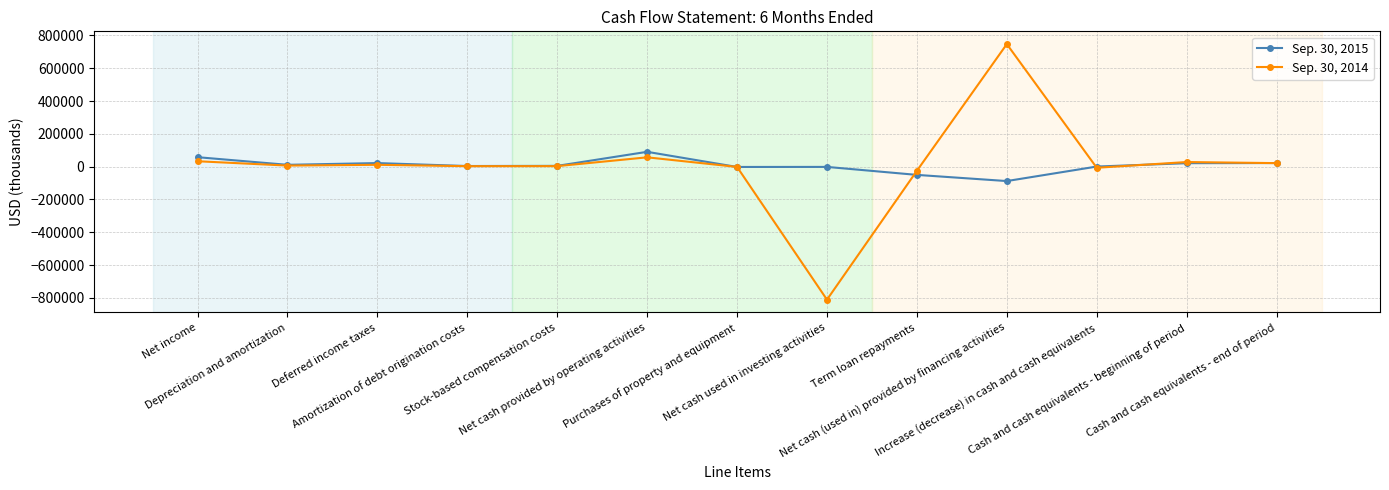

What is the approximate value of Sep. 30, 2014 at Purchases of property and equipment, to the nearest 50?

-1400